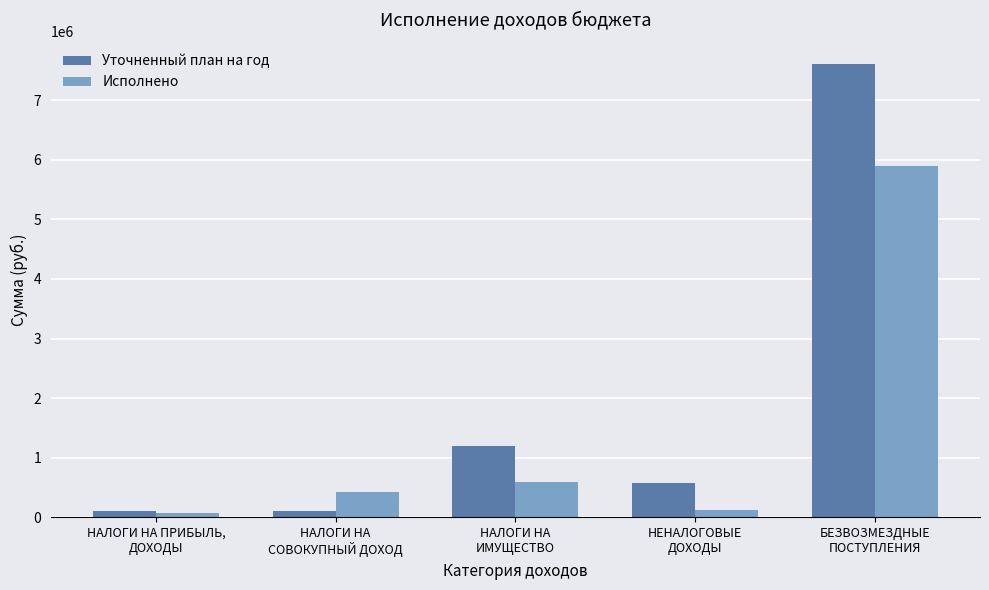

Is it true that Исполнено equals 5897605.0 at БЕЗВОЗМЕЗДНЫЕ
ПОСТУПЛЕНИЯ?

True